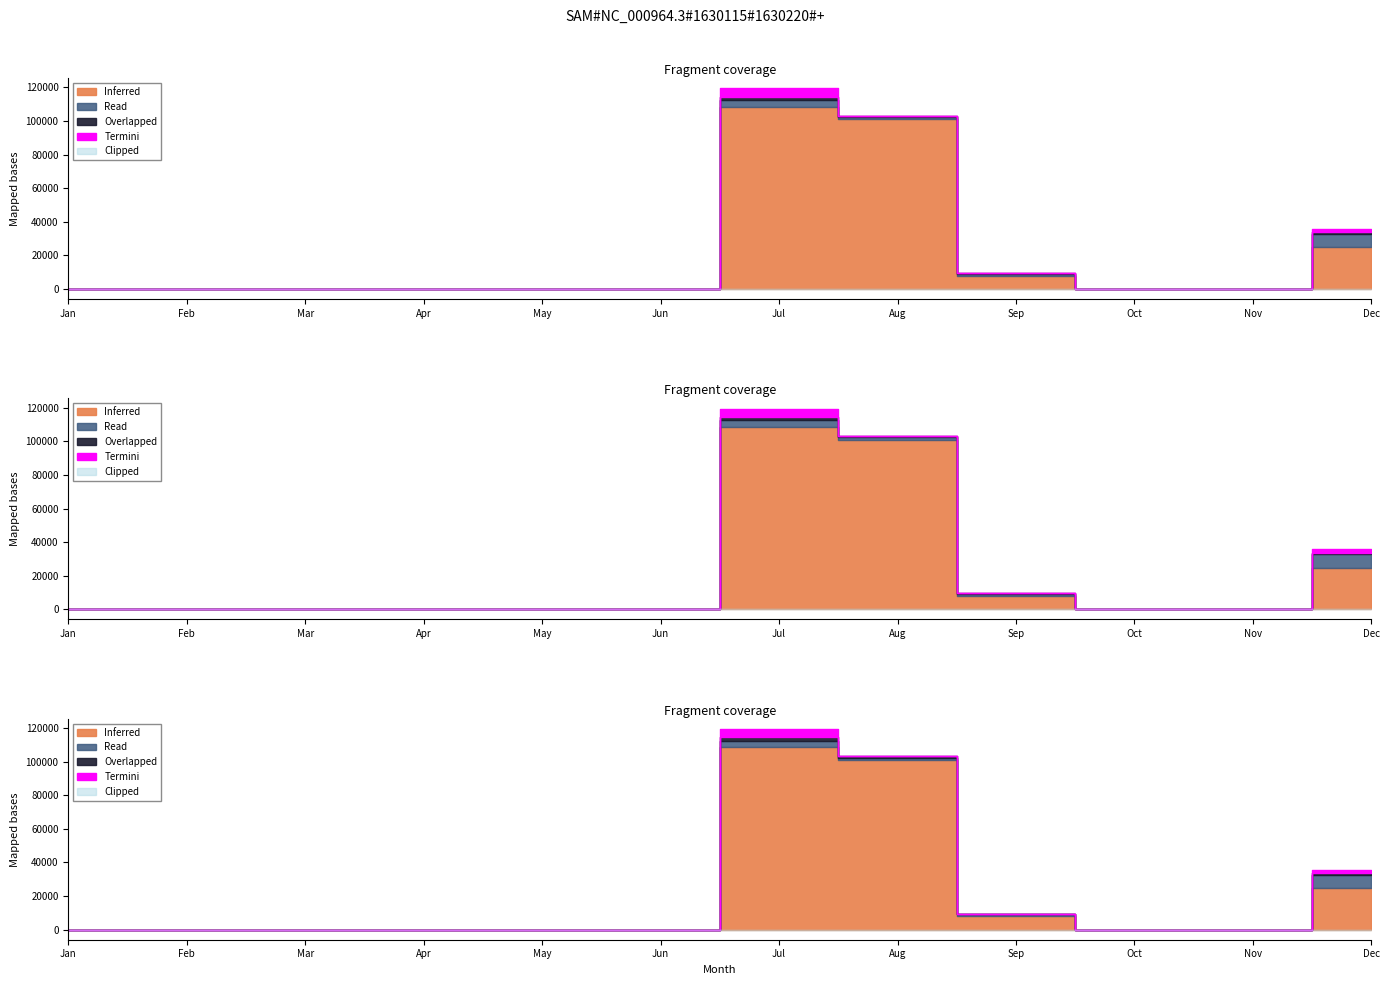

Is the value of Inferred at 06.09.2016 greater than the value of Read at 22.08.2016?

Yes